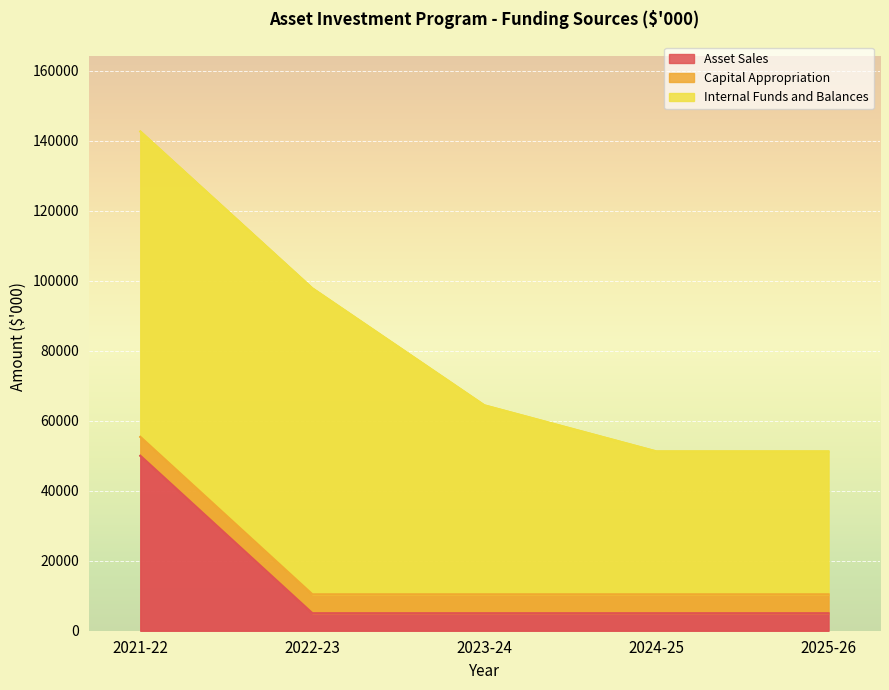

Which series has the largest total across all categories?

Internal Funds and Balances